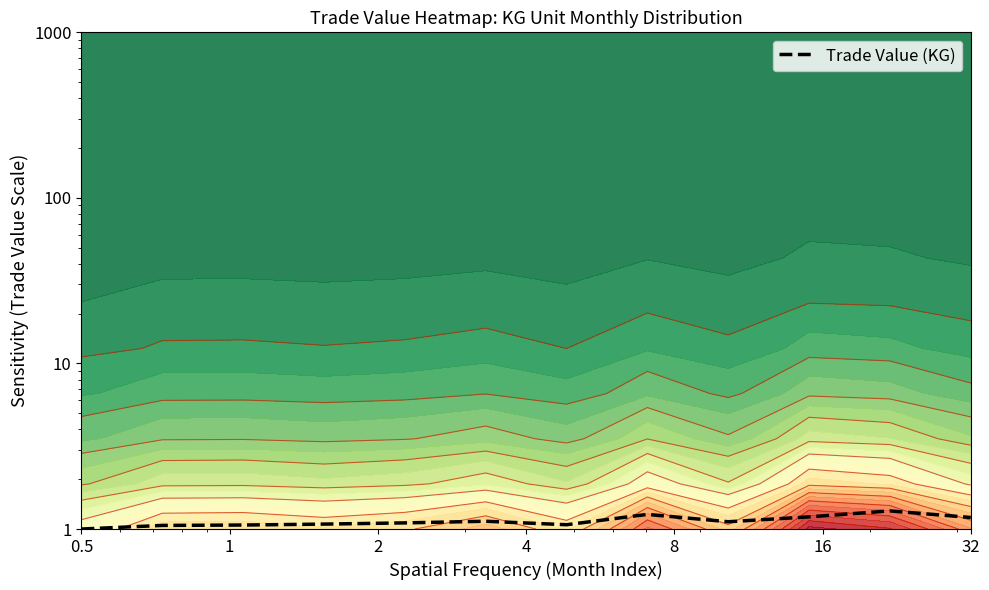

Is it true that the value at 10 is 2.1?

False